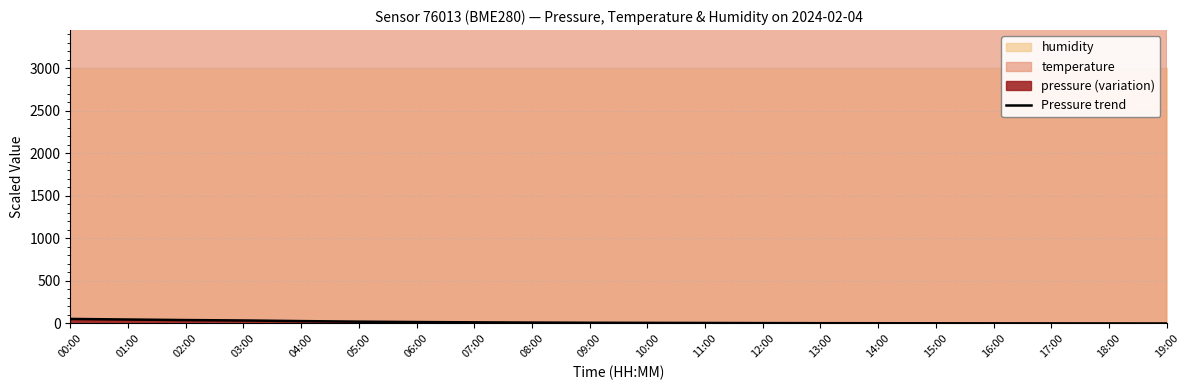

Rank the categories by value from lowest to highest.

19:00, 18:00, 17:00, 16:00, 15:00, 14:00, 13:00, 12:00, 11:00, 10:00, 09:00, 08:00, 07:00, 06:00, 05:00, 04:00, 03:00, 02:00, 01:00, 00:00